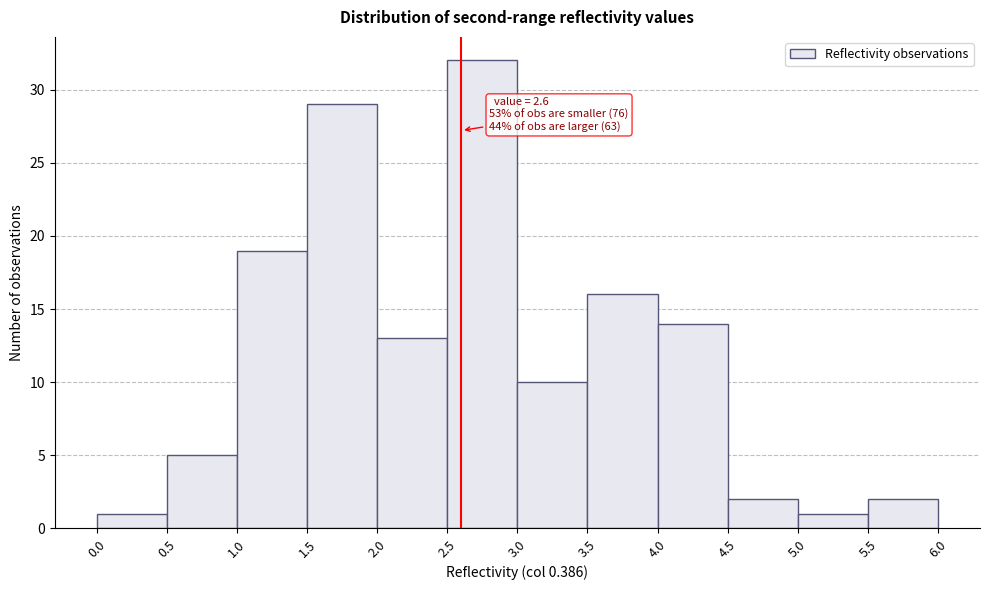

Over which range of the x-axis is the bar tallest?

2.5 to 3.0